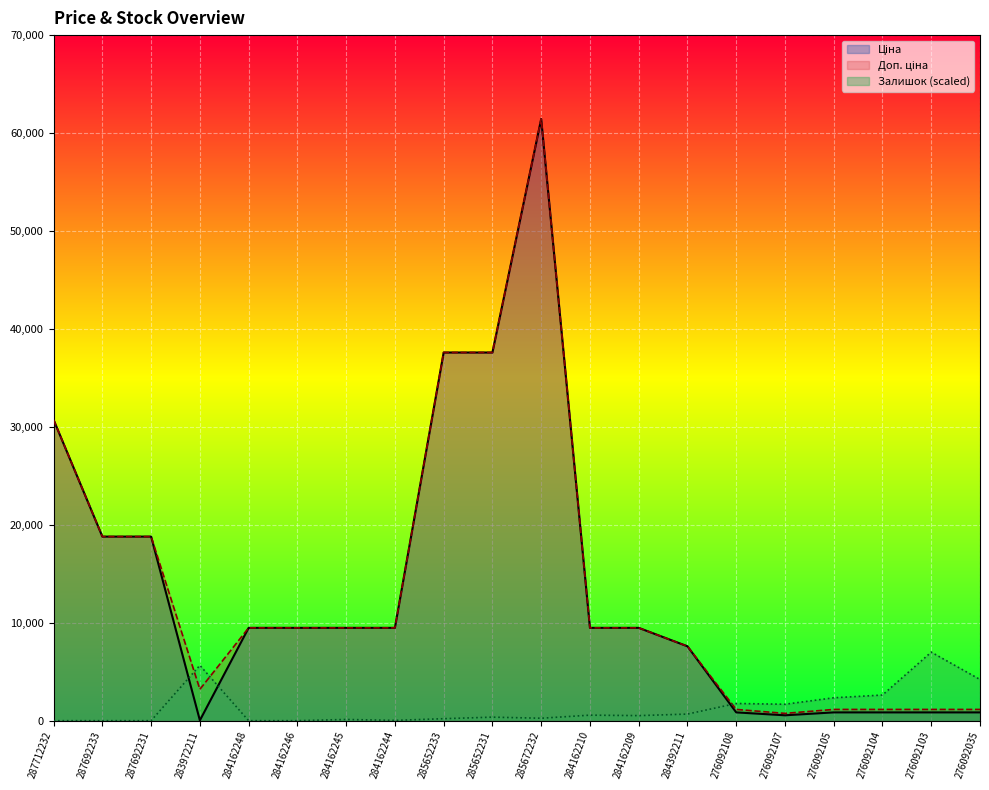

What is the spread (max minus min) of values at 284162245?

9354.5